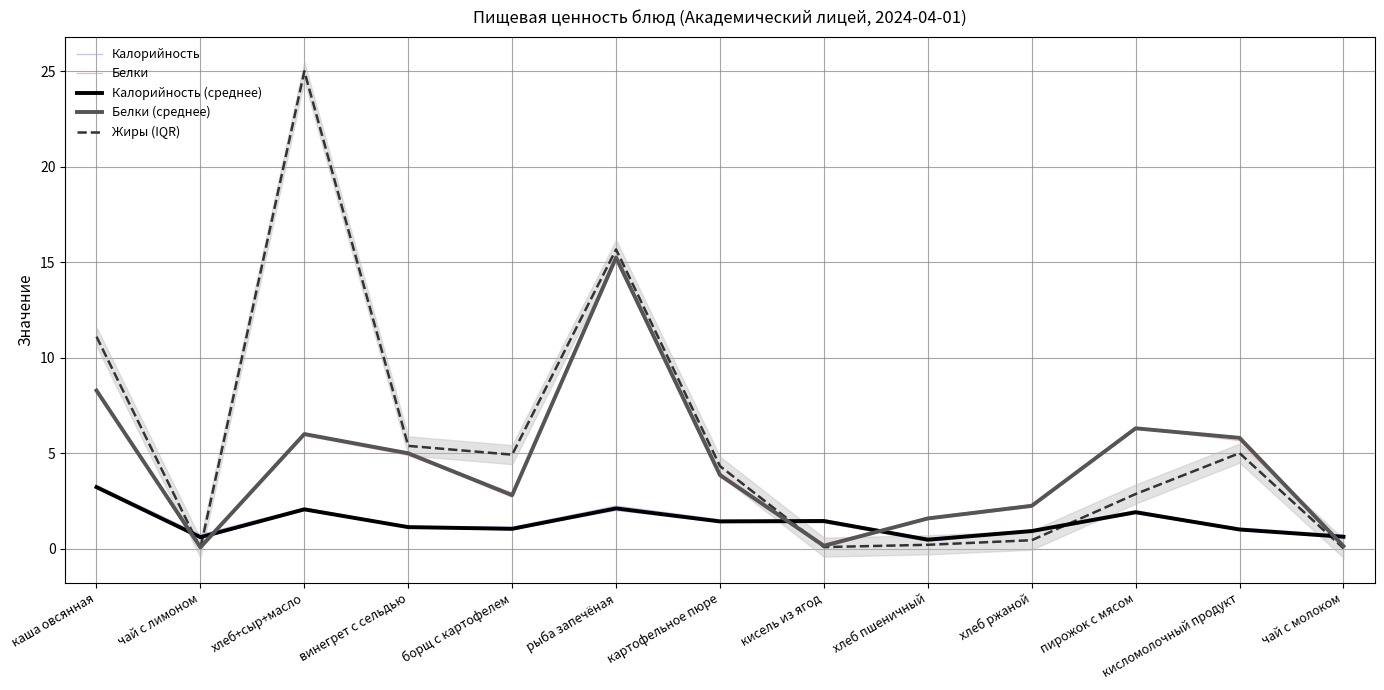

Which series ends up on top after the final intersection of Белки (среднее) and Калорийность?

Калорийность